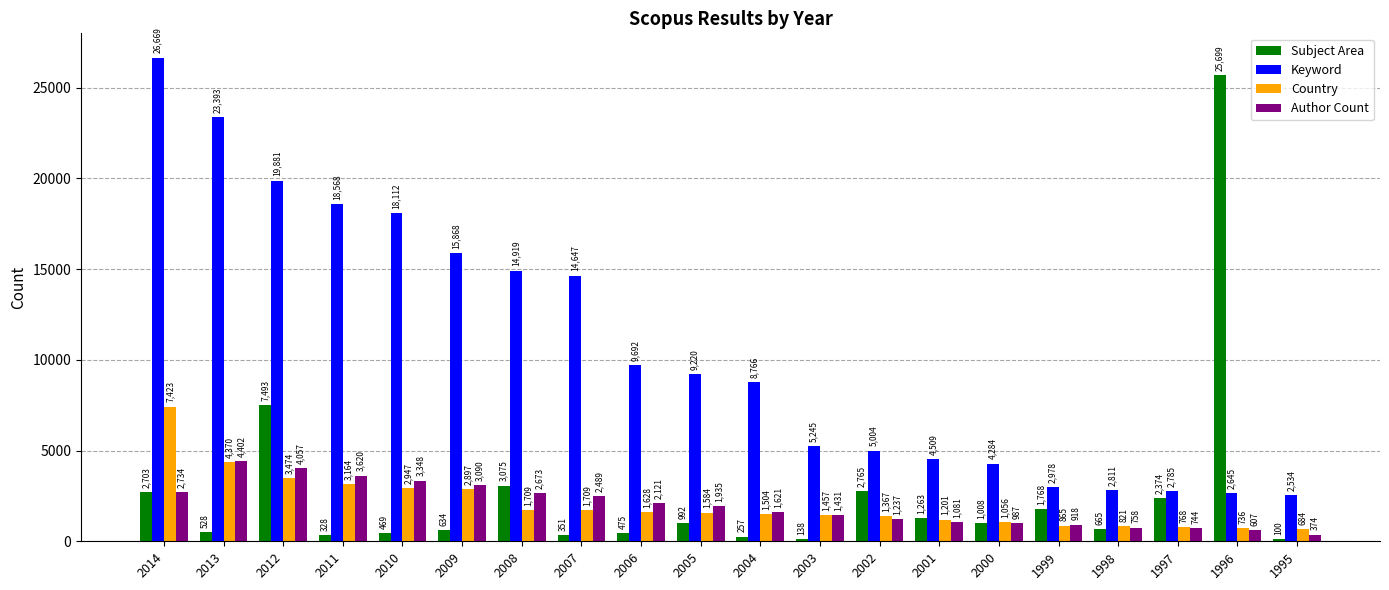

List the series in order of their peak value, highest first.

Keyword, Subject Area, Country, Author Count